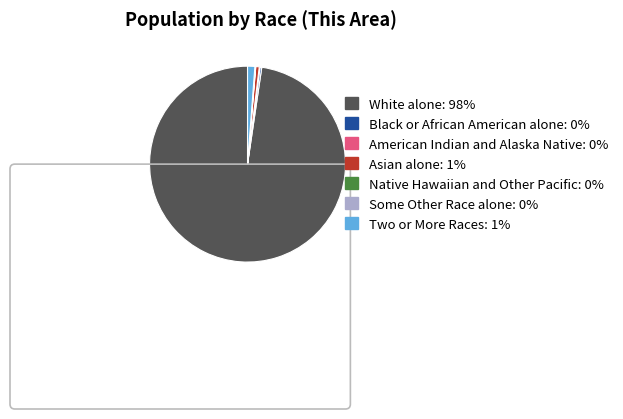

Which slice is the largest?

White alone